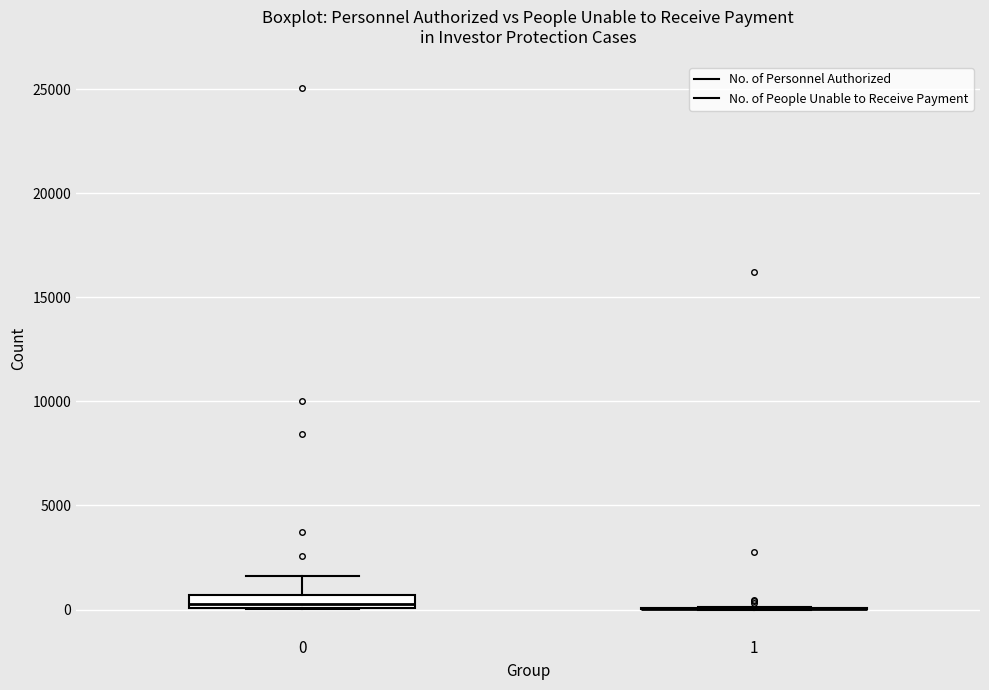

Which box is the tallest, from its lower edge to its upper edge?

0